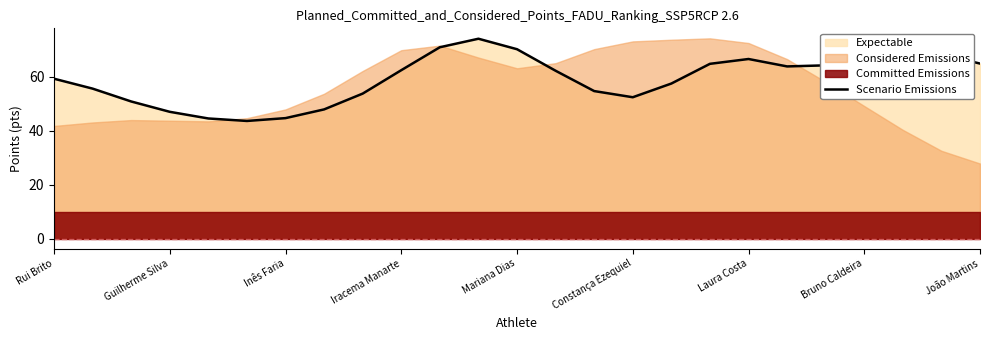

How many lines are shown in the chart?

1